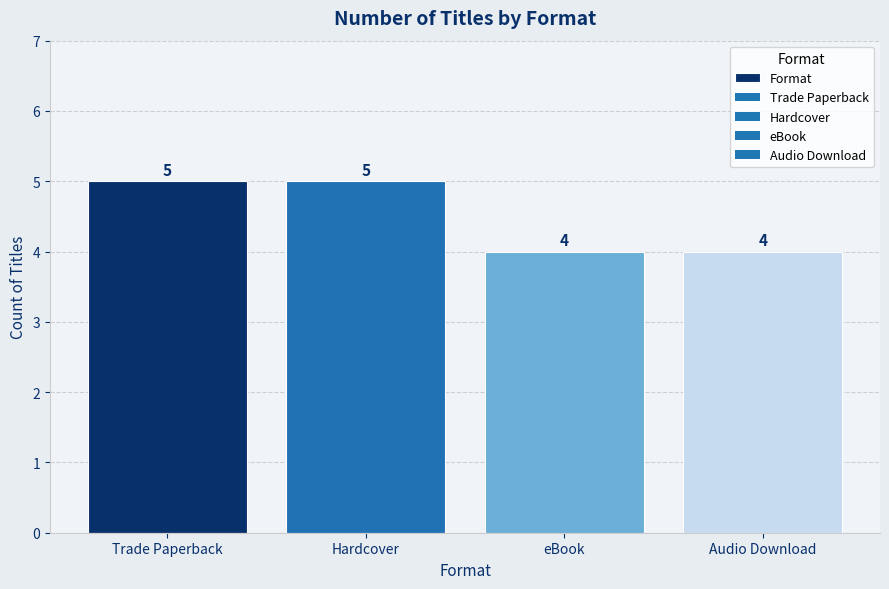

The chart shows a value of 5 at Hardcover. True or false?

True